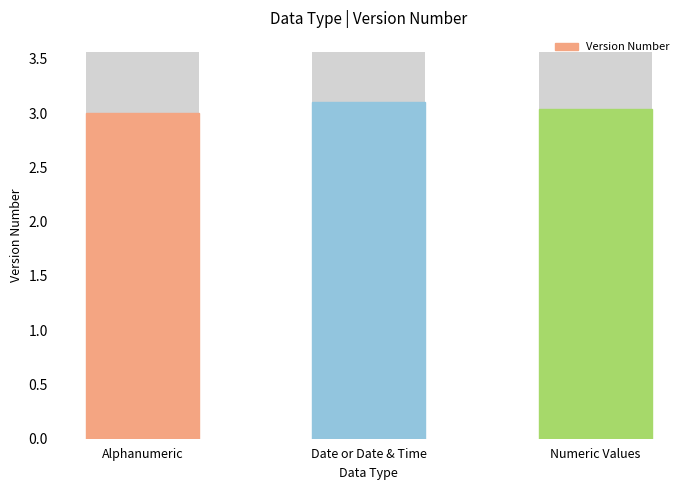

How many values exceed 3?

2